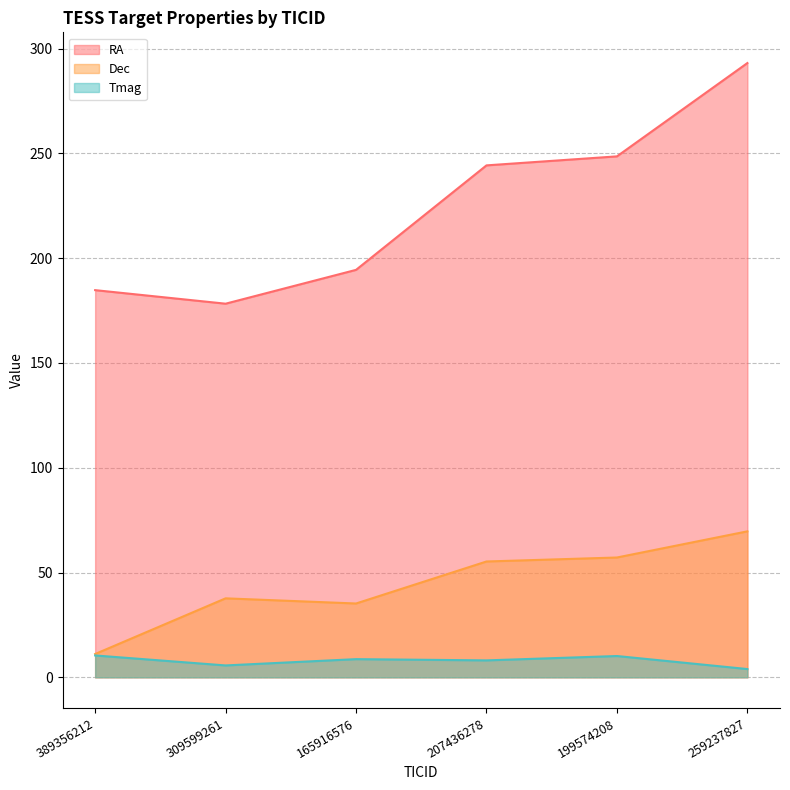

Where does the RA series first go above 244?

207436278